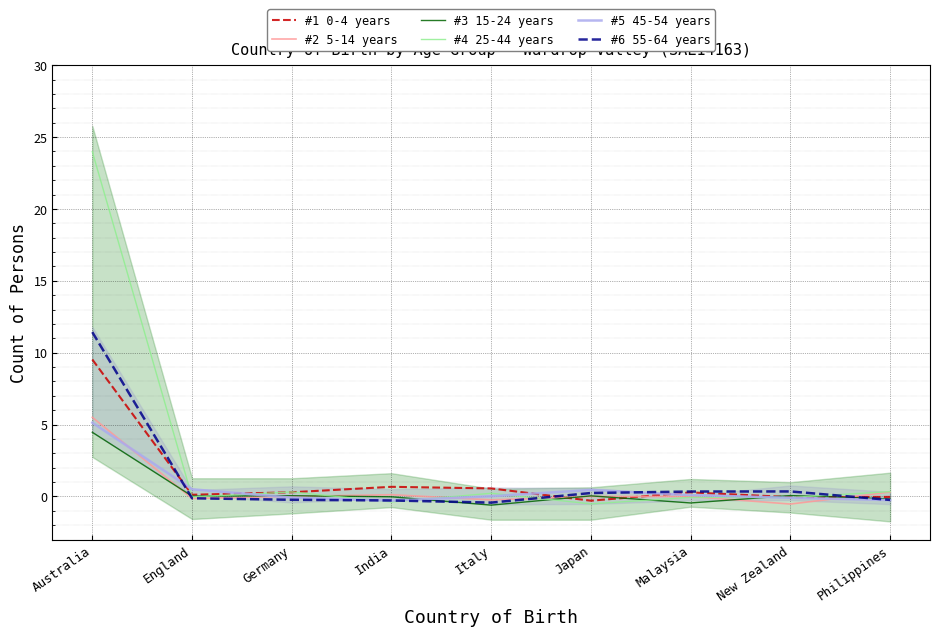

In #5 45-54 years, how many points are lower than both neighbors (excluding endpoints)?

1